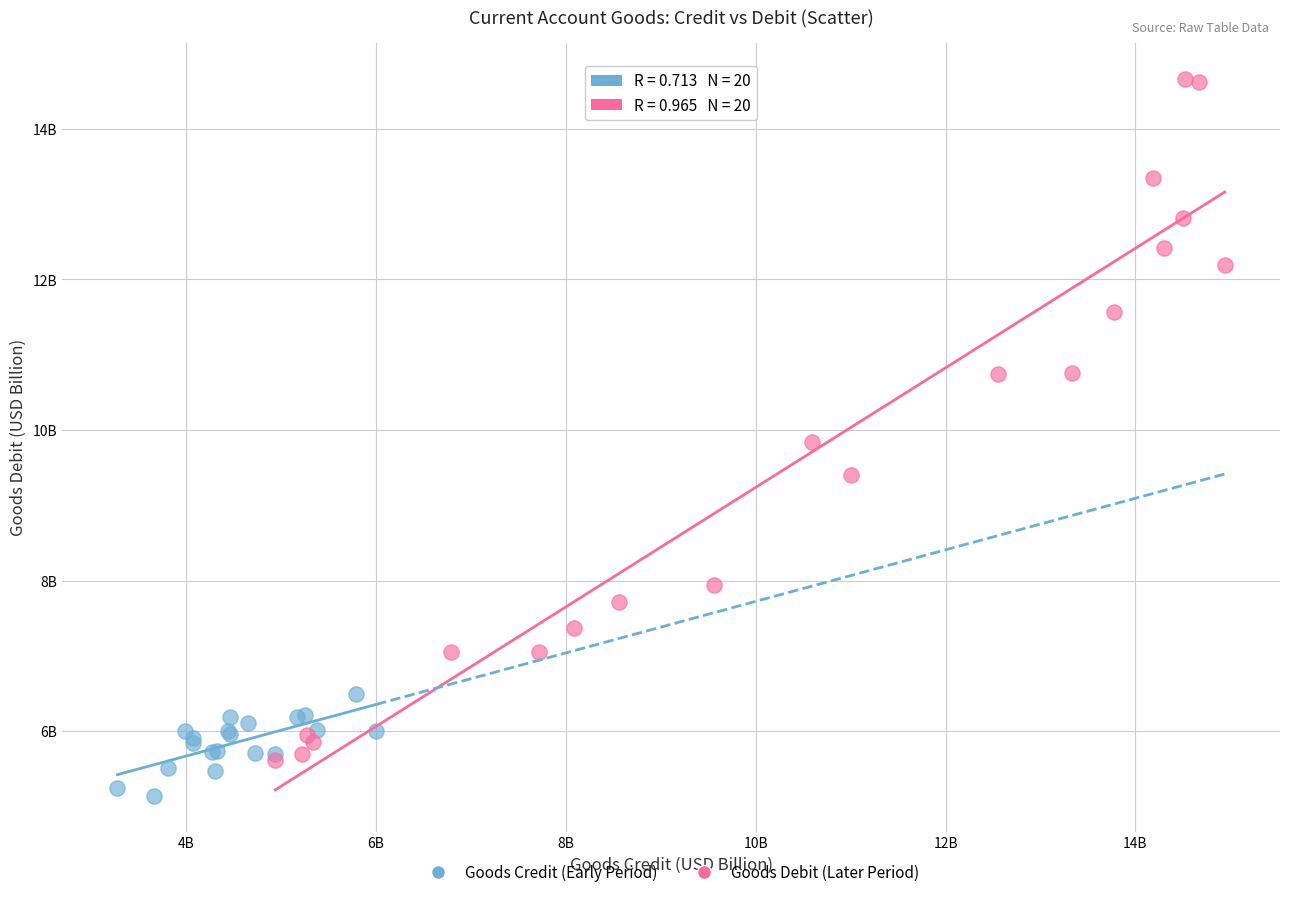

Which series contains the lowest Y value?

Goods Credit (Early Period)